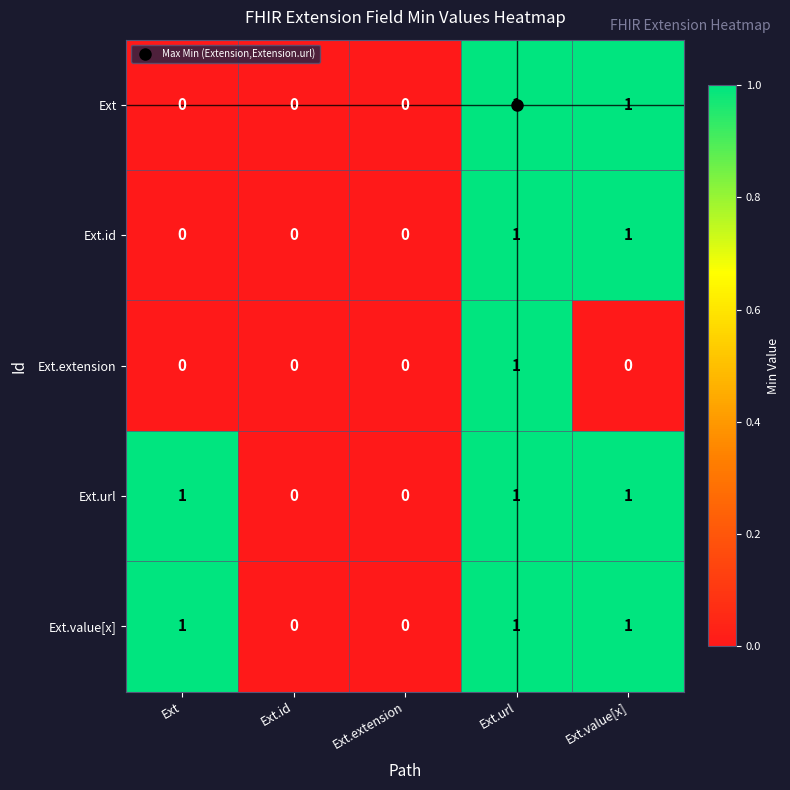

At which category is the sum across all series the highest?

Ext.url